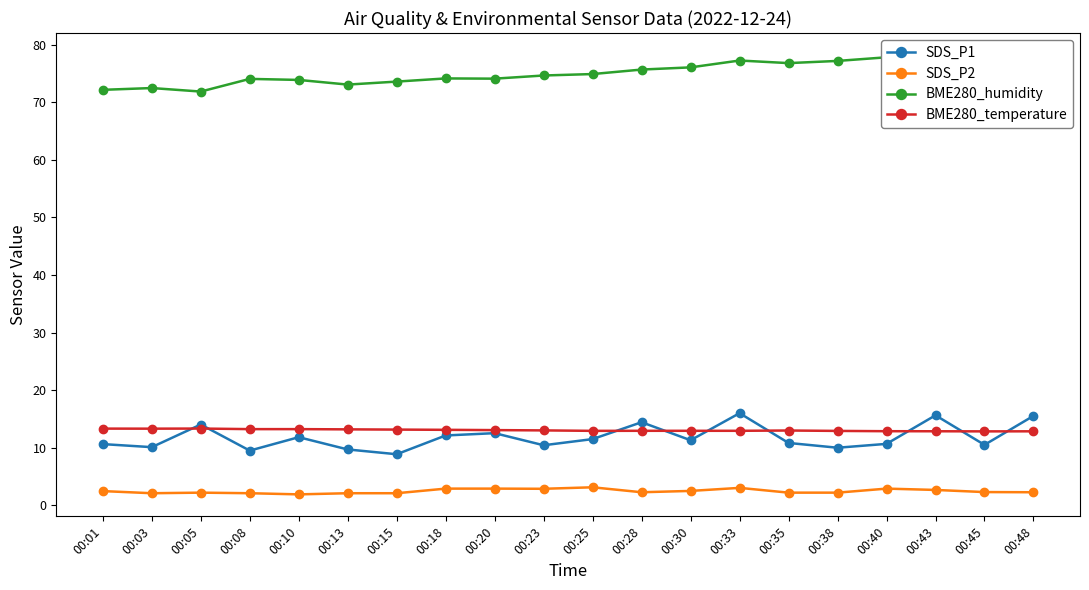

How many lines are shown in the chart?

4